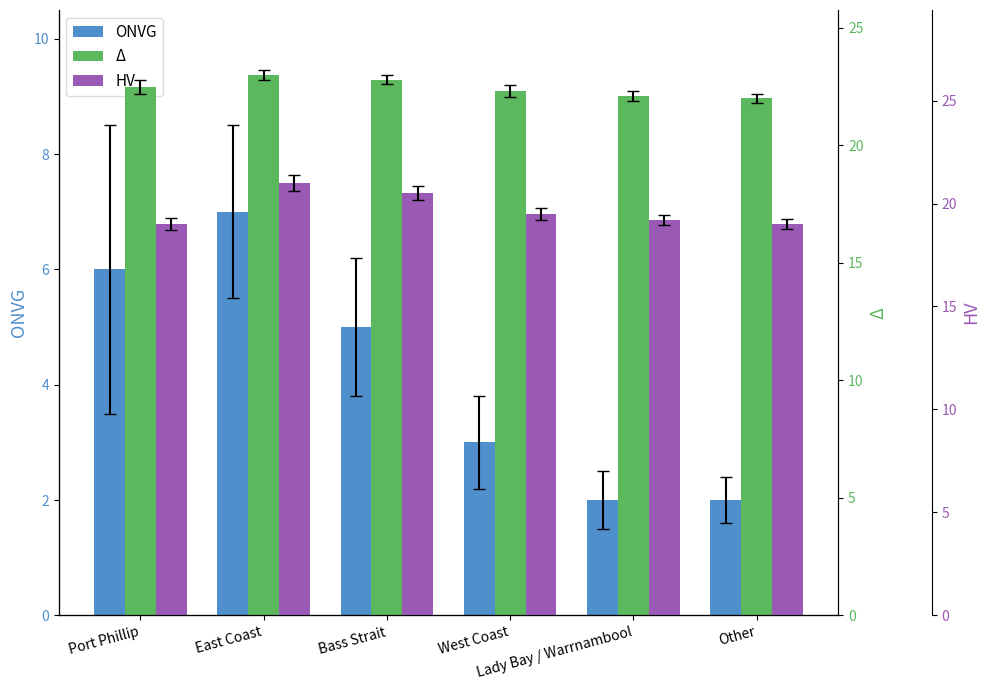

What is the label of the 3rd bar from the right?

West Coast